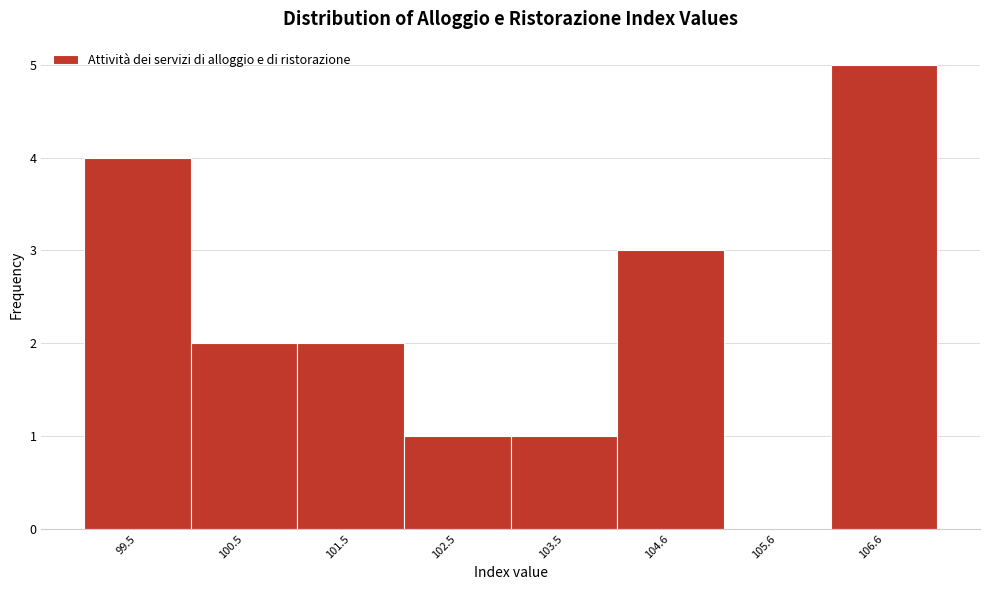

Reading left to right, extract all data points from this chart.

99.5=4	100.5=2	101.5=2	102.5=1	103.5=1	104.6=3	105.6=0	106.6=5